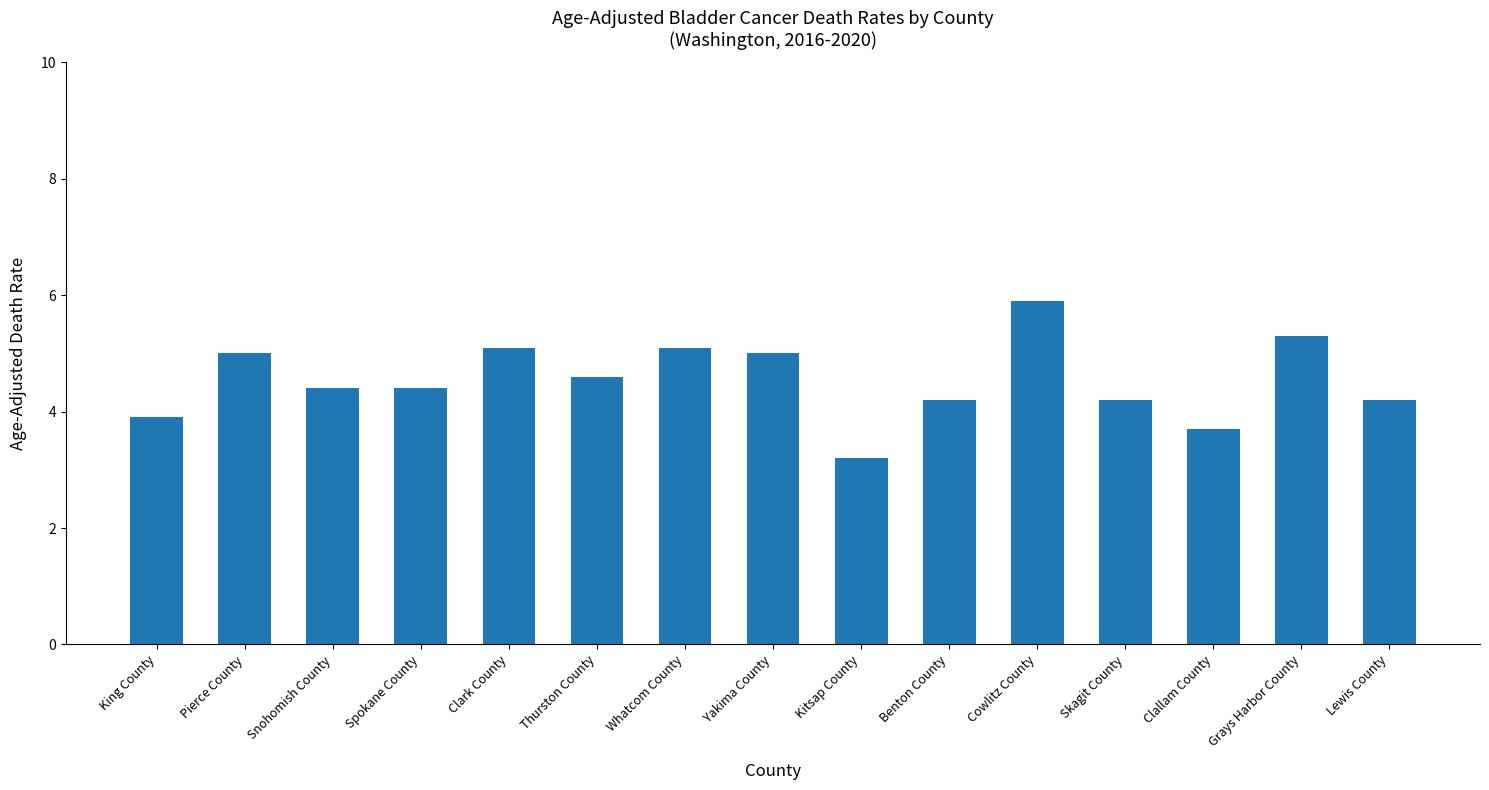

How many values are below 4?

3